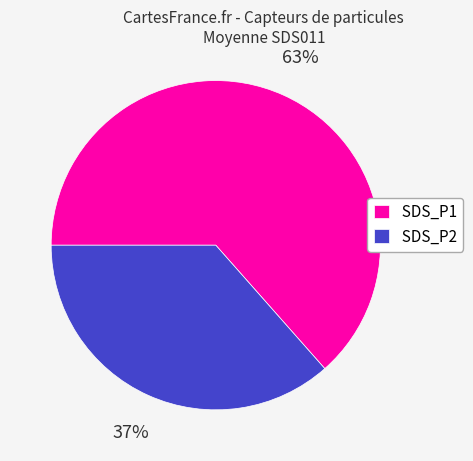

What is the ratio of the value at SDS_P1 to the value at SDS_P2?

1.7